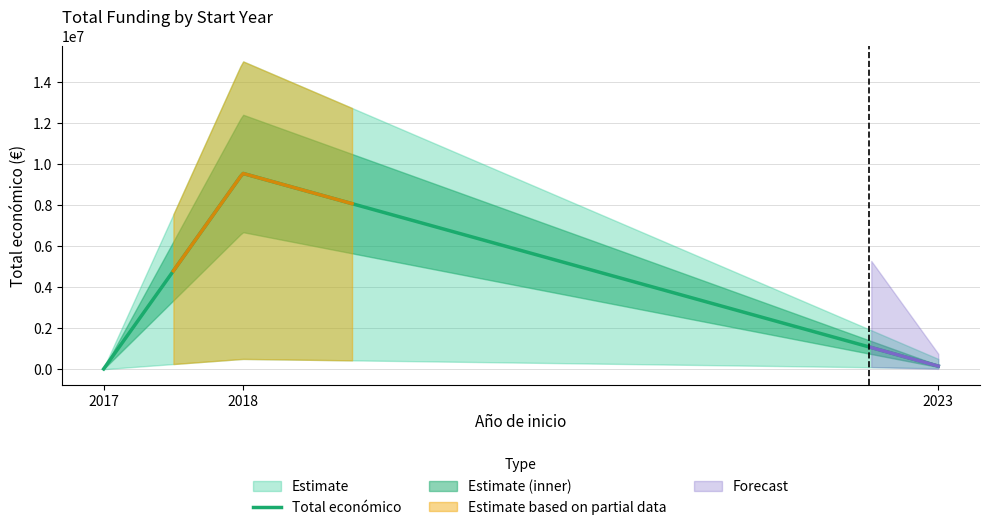

What is the sum of all values?

9700490